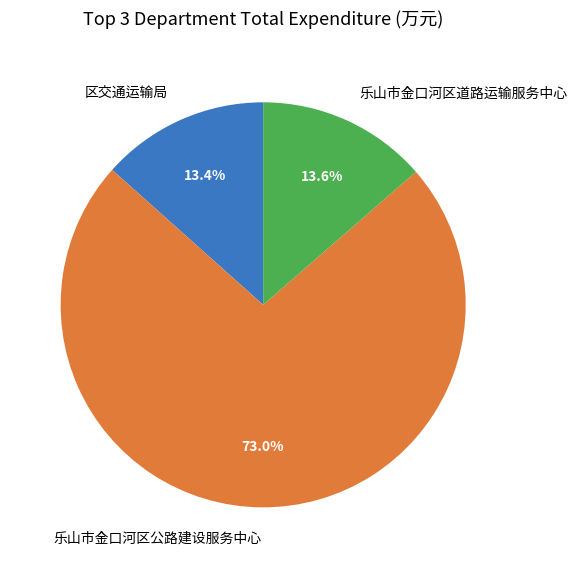

Count the number of slices in the pie.

3